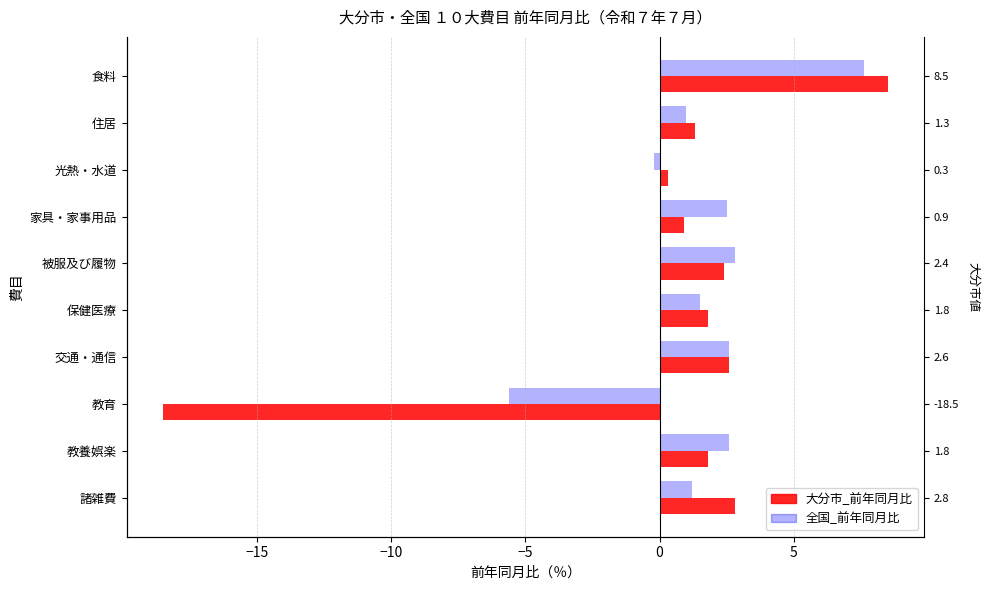

At how many categories does at least one series exceed -16?

10